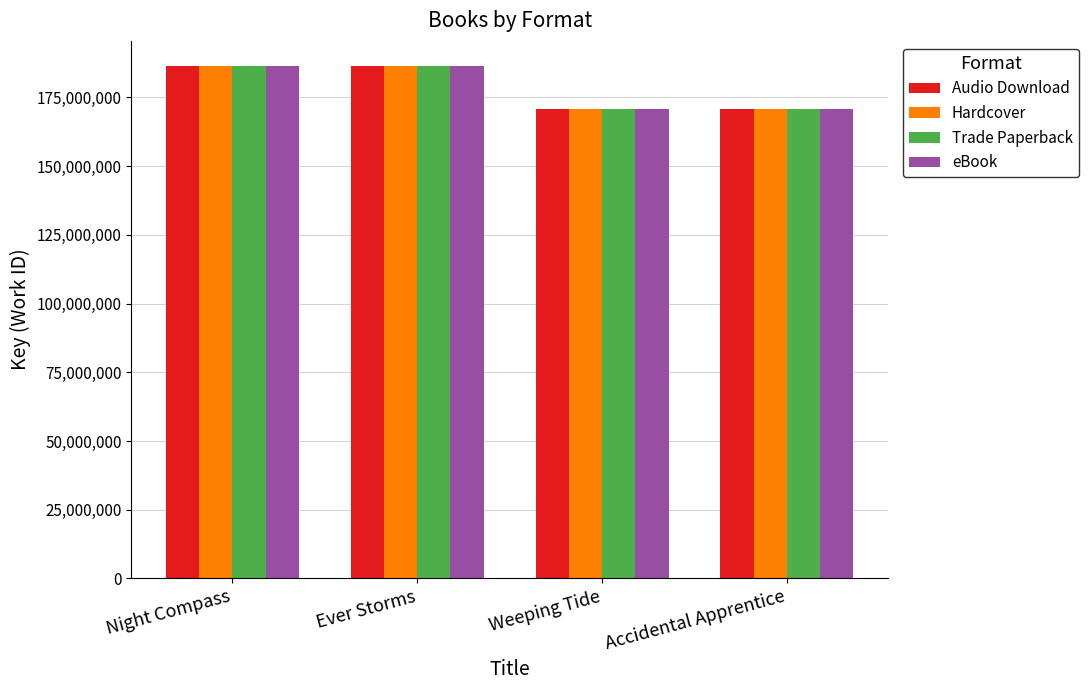

What is the maximum value for Hardcover?

186270340